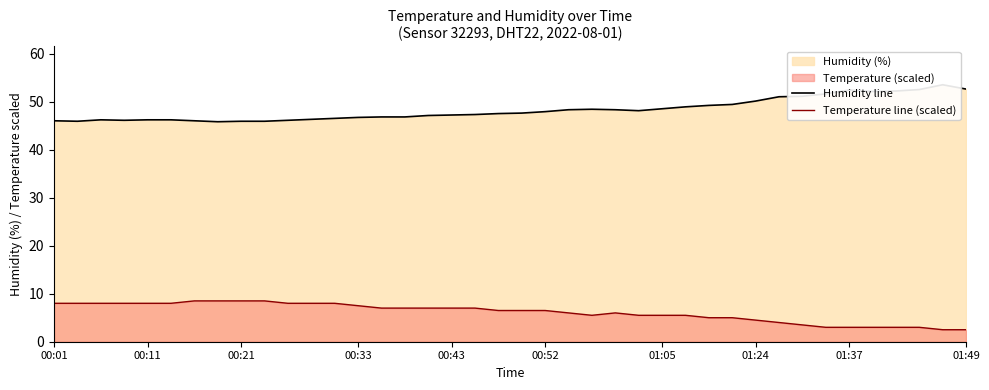

What is the highest value of the Temperature line (scaled) series?

8.5